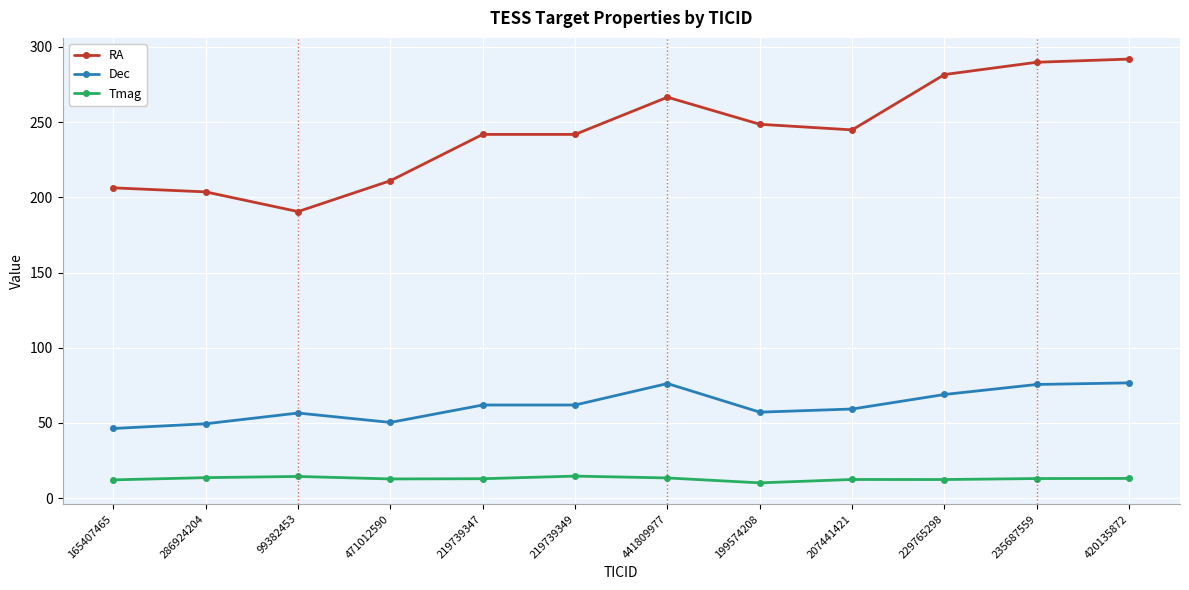

Is it true that Dec equals 98.4 at 219739349?

False